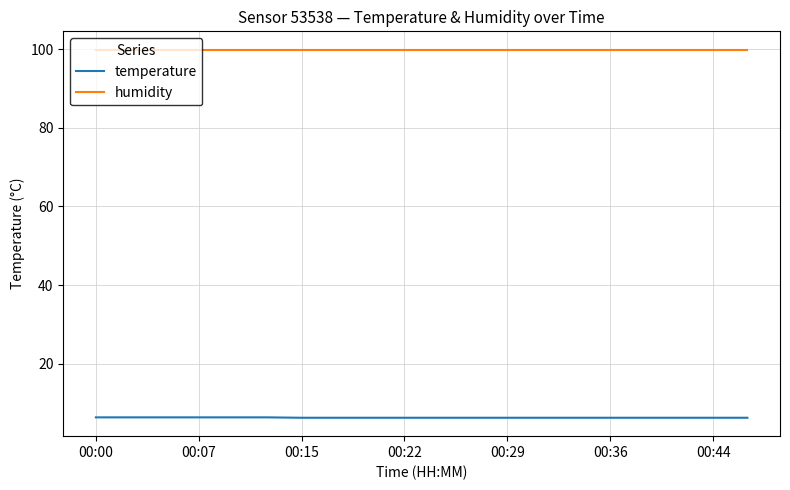

Which series has the largest total across all categories?

humidity